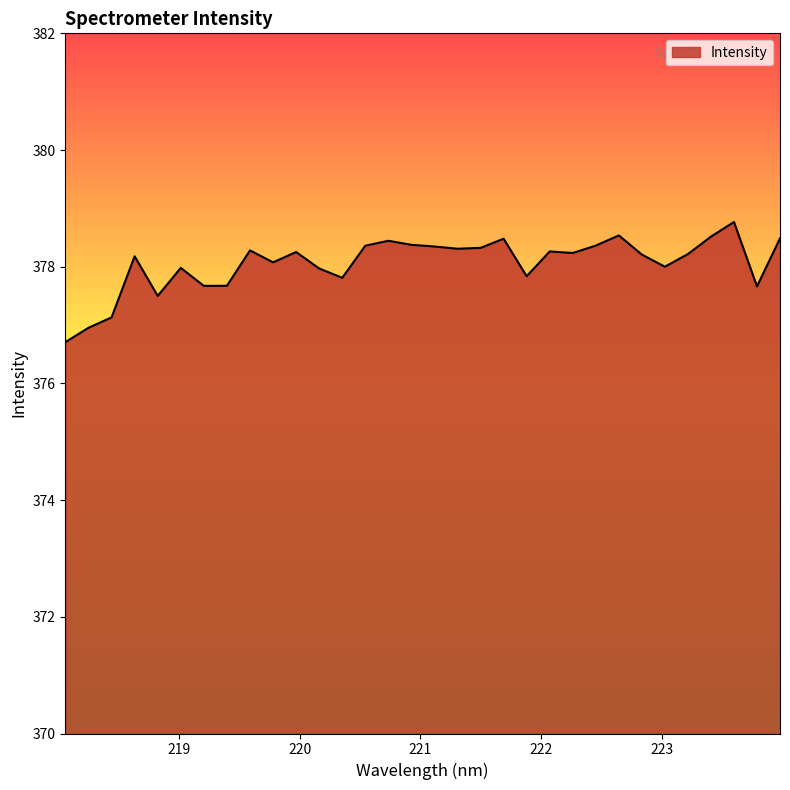

What is the minimum value shown in the chart?

376.7